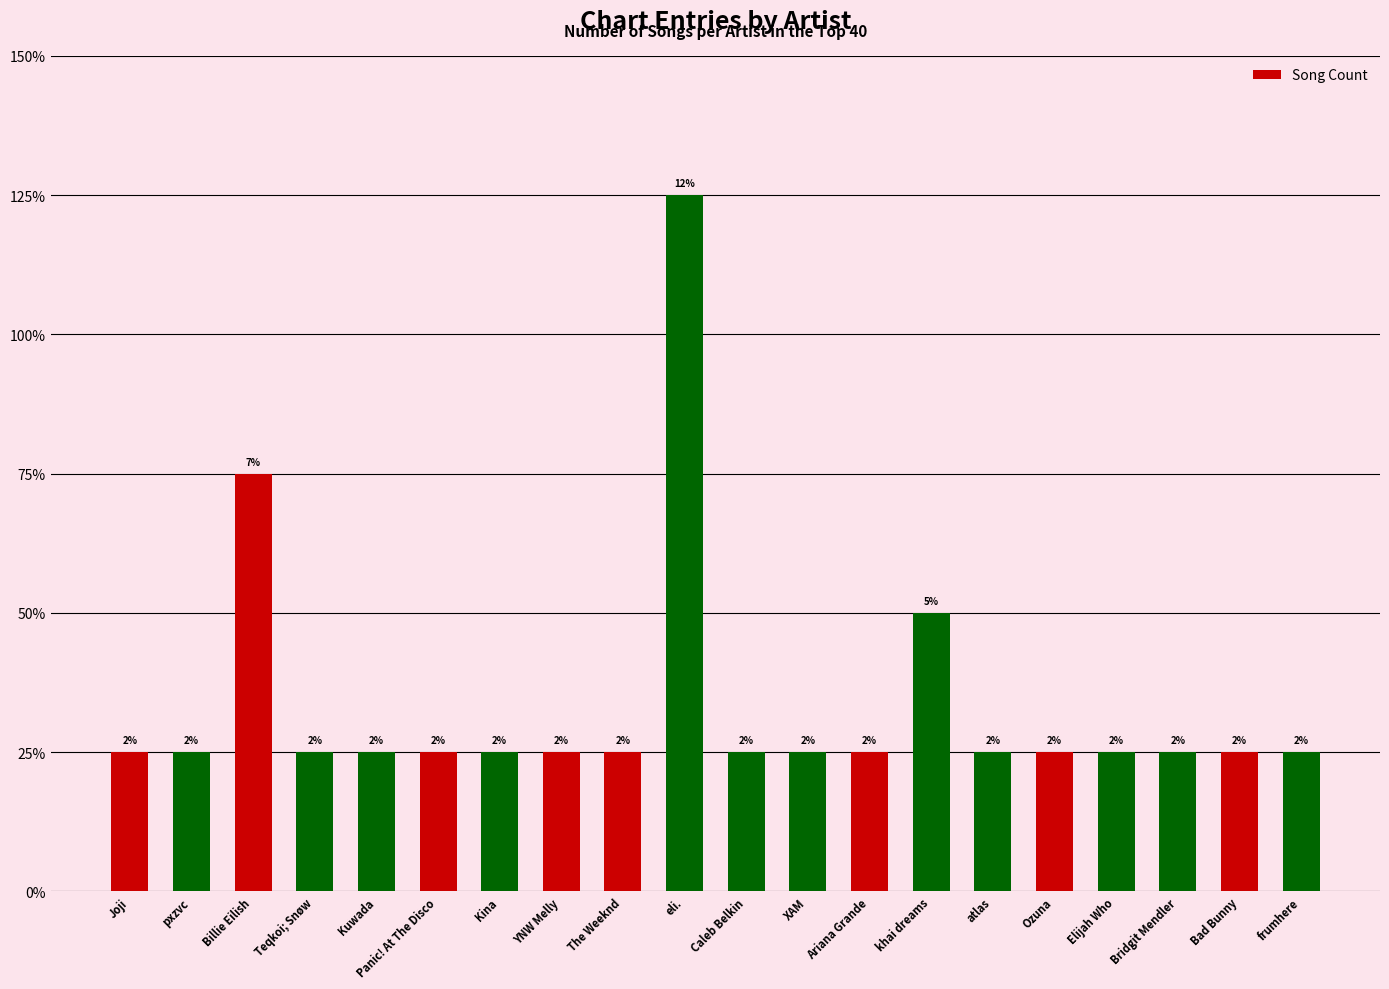

What is the difference between the maximum and minimum values?

4